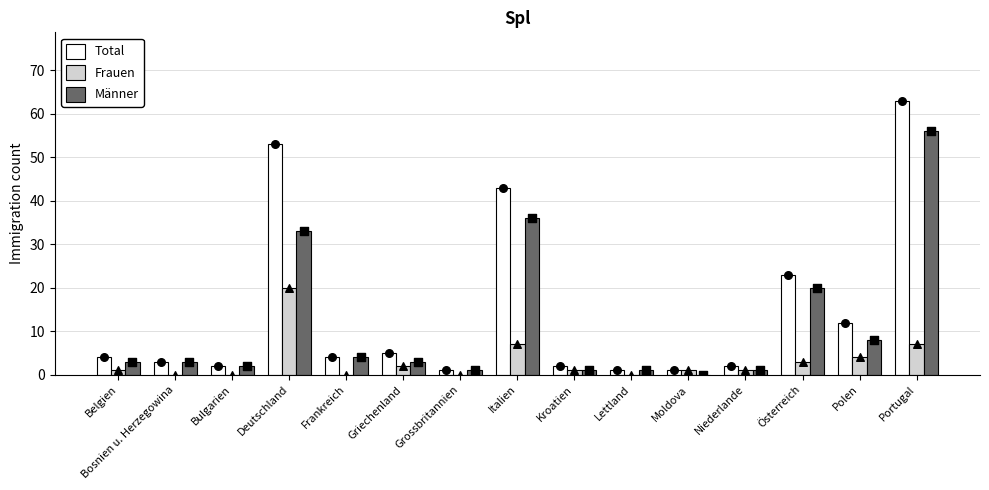

Which series contains the lowest Y value?

Frauen